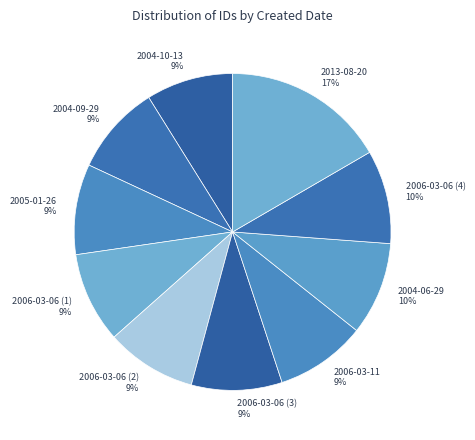

Which category has the biggest portion of the pie?

2013-08-20